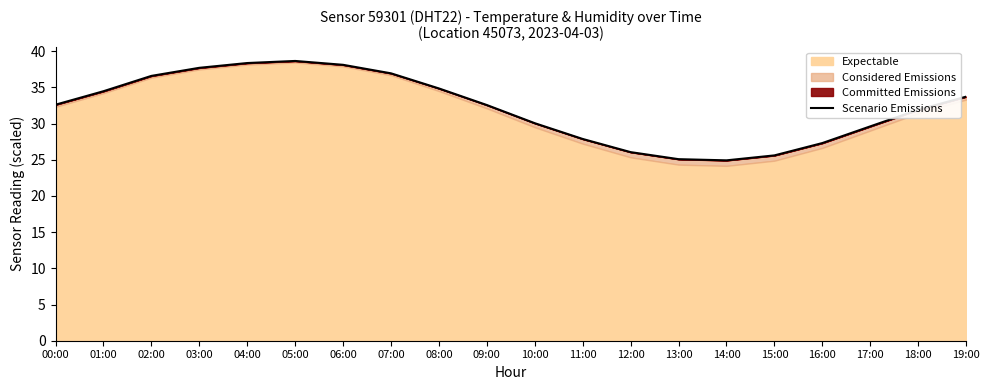

List the labels in order of value, largest first.

05:00, 04:00, 06:00, 03:00, 07:00, 02:00, 08:00, 01:00, 19:00, 00:00, 09:00, 18:00, 10:00, 17:00, 11:00, 16:00, 12:00, 15:00, 13:00, 14:00